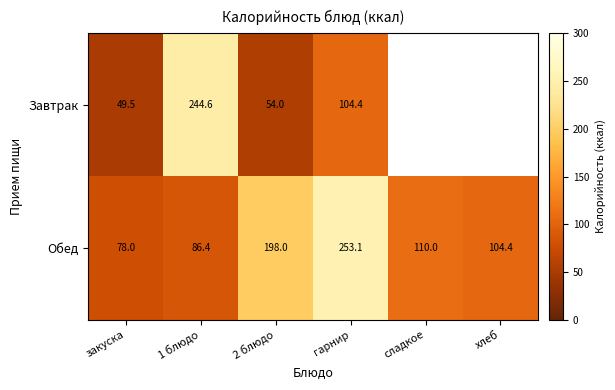

What is the difference between the highest and lowest values at хлеб?

104.4